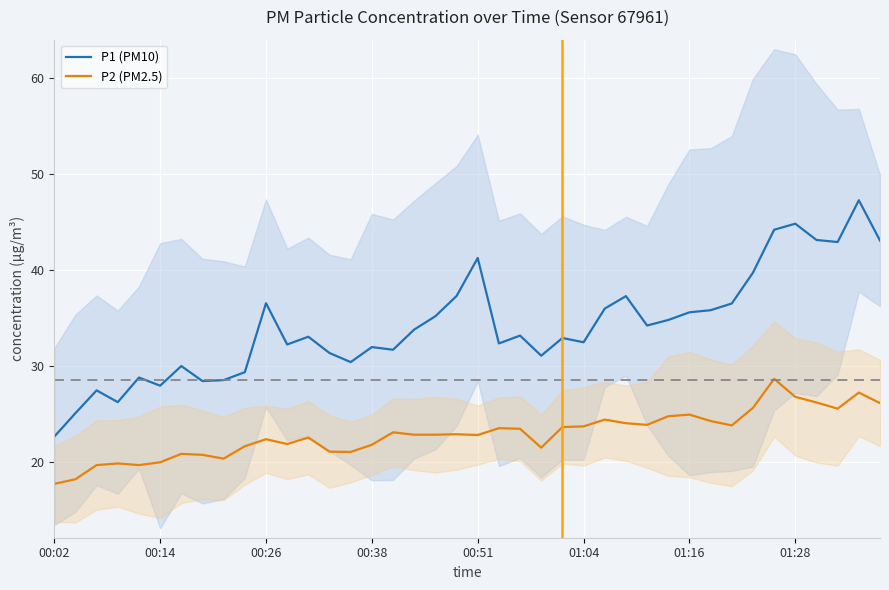

How many data points in P1 (PM10) are less than 33?

19